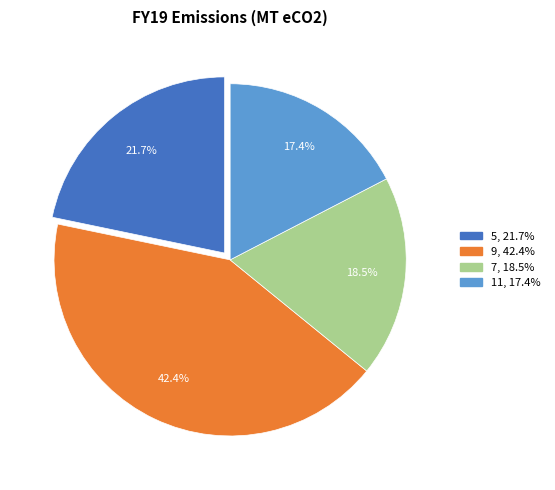

Which has a higher value, 7 or 5?

5